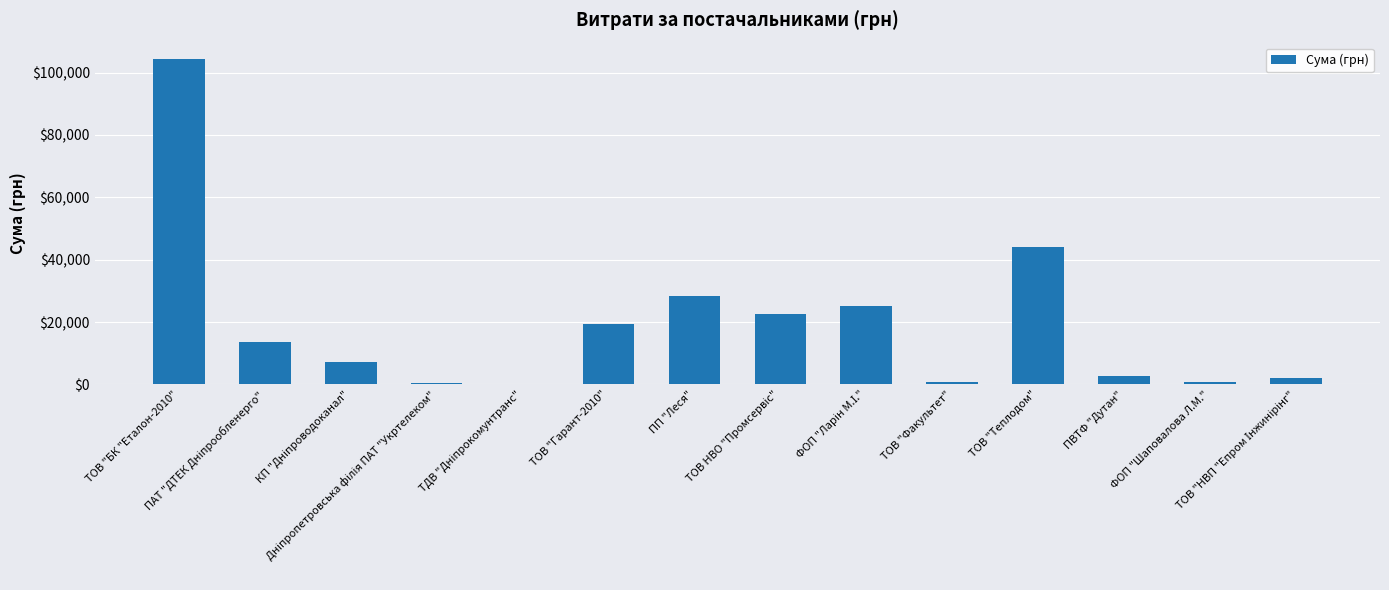

What is the greatest value displayed?

104400.0